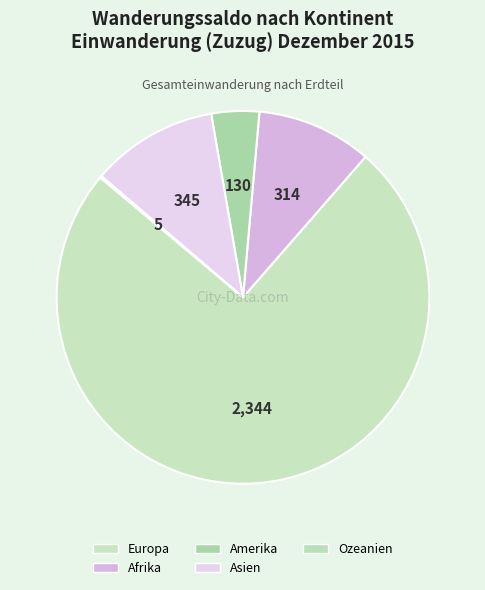

What is the total percentage of Europa and Amerika?

78.8%